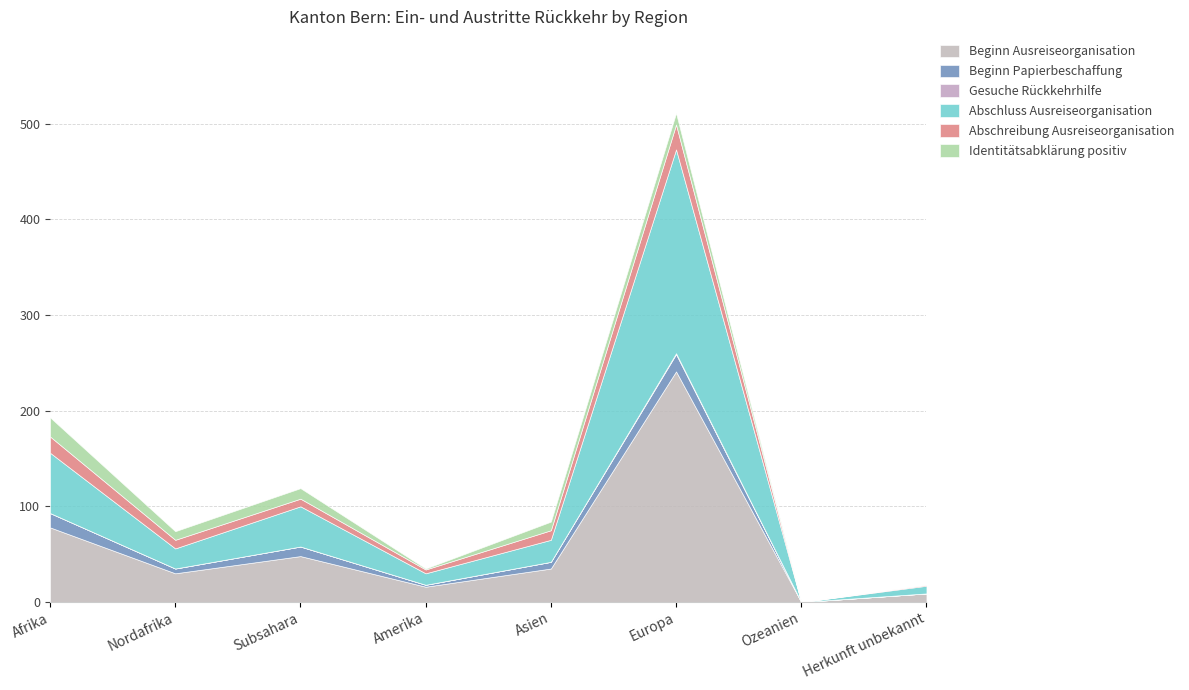

Reading left to right, extract all data points from this chart.

Beginn Ausreiseorganisation: Afrika=78	Nordafrika=30	Subsahara=48	Amerika=16	Asien=35	Europa=241	Ozeanien=0	Herkunft unbekannt=9
Beginn Papierbeschaffung: Afrika=15	Nordafrika=5	Subsahara=10	Amerika=2	Asien=7	Europa=18	Ozeanien=0	Herkunft unbekannt=0
Gesuche Rückkehrhilfe: Afrika=0	Nordafrika=0	Subsahara=0	Amerika=0	Asien=0	Europa=1	Ozeanien=0	Herkunft unbekannt=0
Abschluss Ausreiseorganisation: Afrika=63	Nordafrika=21	Subsahara=42	Amerika=12	Asien=23	Europa=213	Ozeanien=0	Herkunft unbekannt=8
Abschreibung Ausreiseorganisation: Afrika=17	Nordafrika=9	Subsahara=8	Amerika=4	Asien=10	Europa=26	Ozeanien=0	Herkunft unbekannt=1
Identitätsabklärung positiv: Afrika=20	Nordafrika=9	Subsahara=11	Amerika=1	Asien=9	Europa=12	Ozeanien=0	Herkunft unbekannt=0